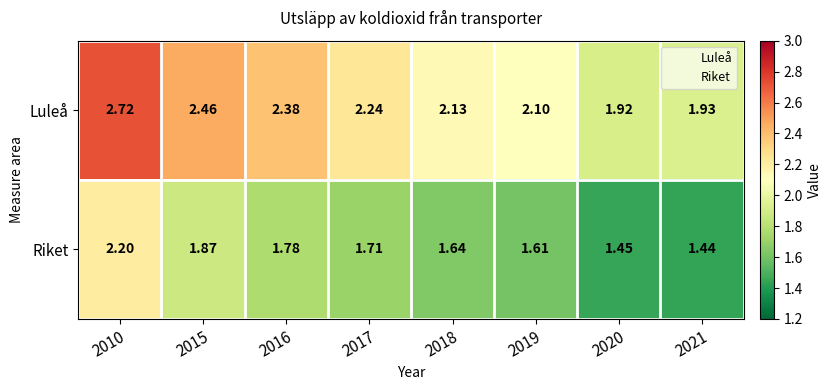

List the series in order of their overall mean, highest first.

Luleå, Riket